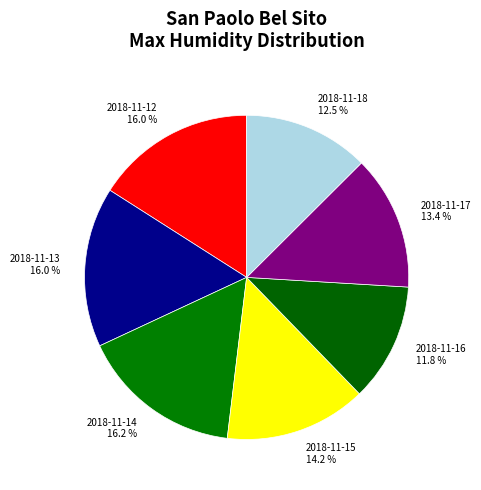

What percentage do 2018-11-18 and 2018-11-13 together represent?

28.5%